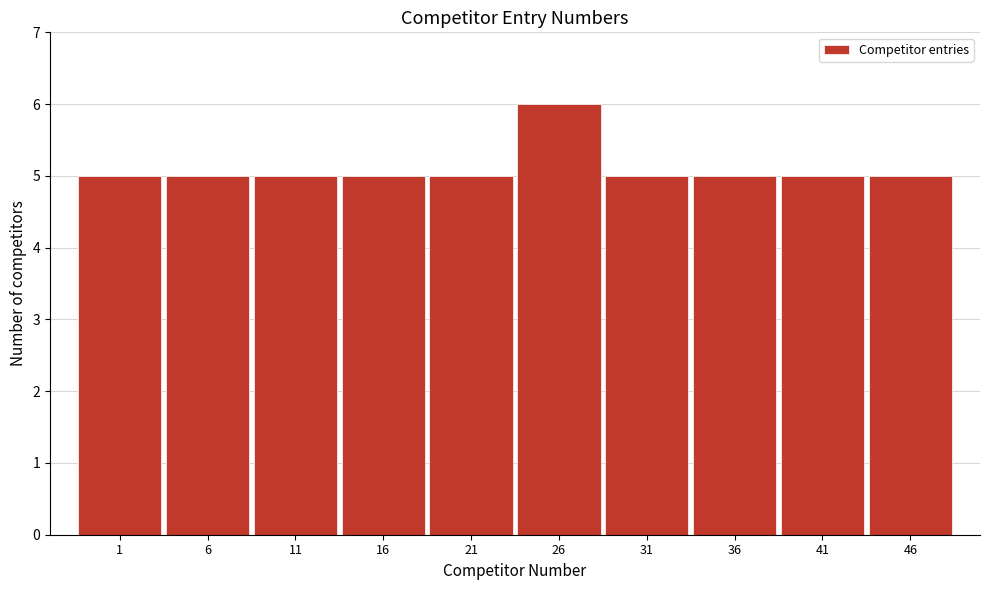

Reading left to right, extract all data points from this chart.

1=5	6=5	11=5	16=5	21=5	26=6	31=5	36=5	41=5	46=5